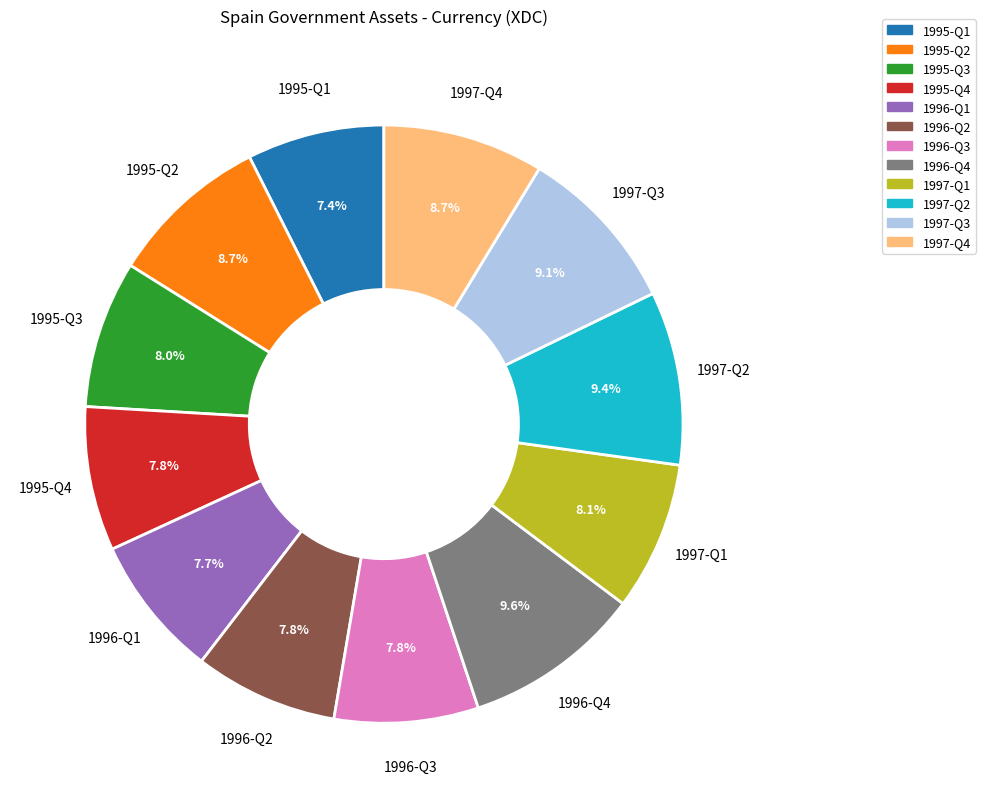

Is there any slice that represents more than half of the pie?

No